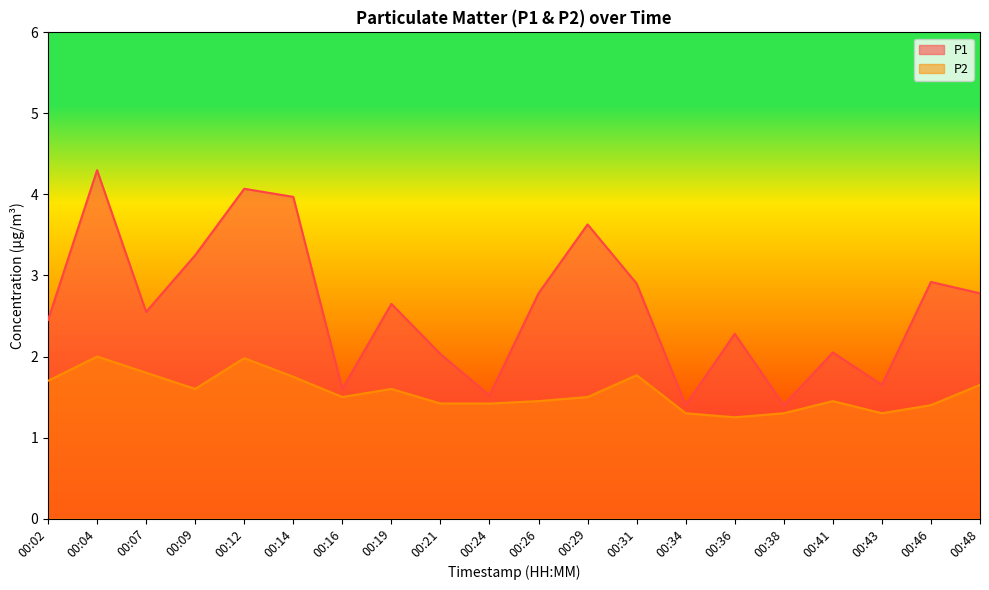

True or false: P1 and P2 intersect in this chart.

False